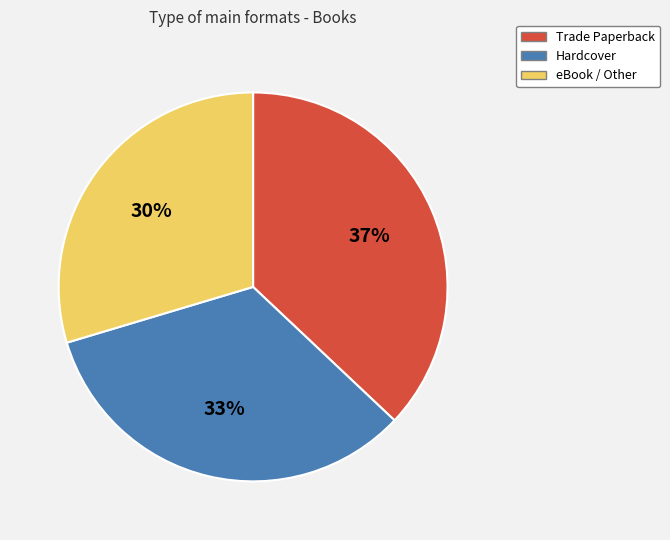

Is the sum of Hardcover and eBook / Other greater than half?

Yes